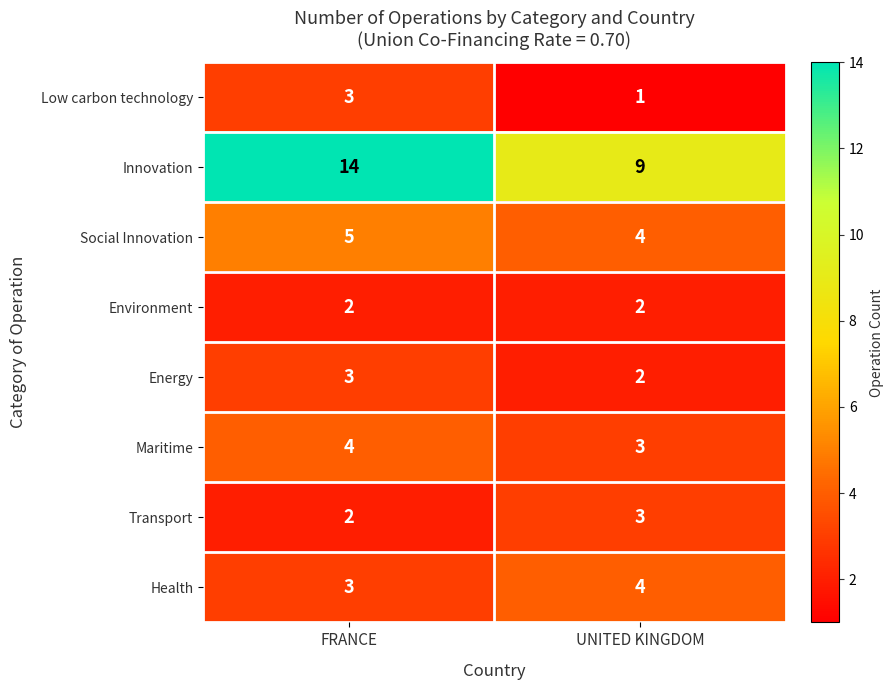

Is it true that Low carbon technology equals 1 at UNITED KINGDOM?

True